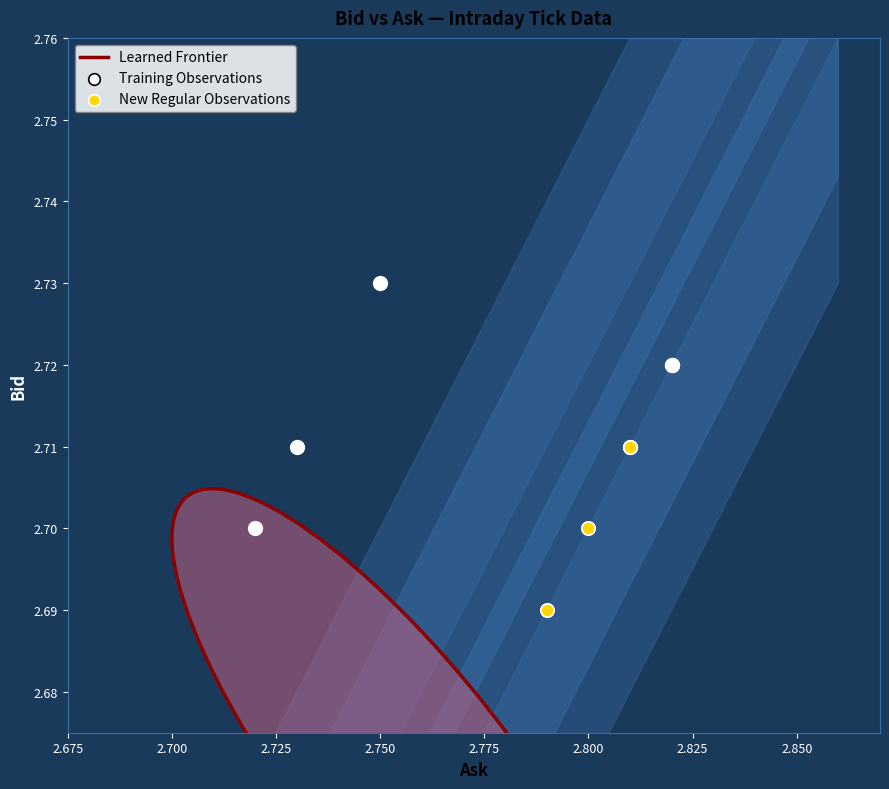

Which series contains the highest Y value?

Training Observations